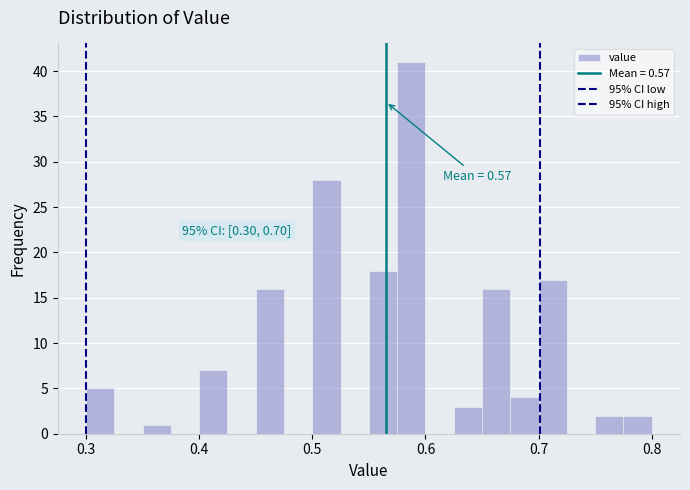

Read against the x-axis, roughly where is the centre of the tallest bar?

0.59